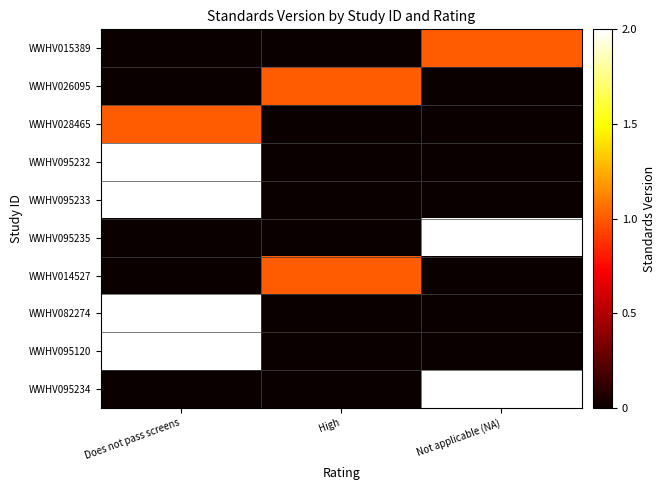

Which series has the largest range (max minus min)?

WWHV095232